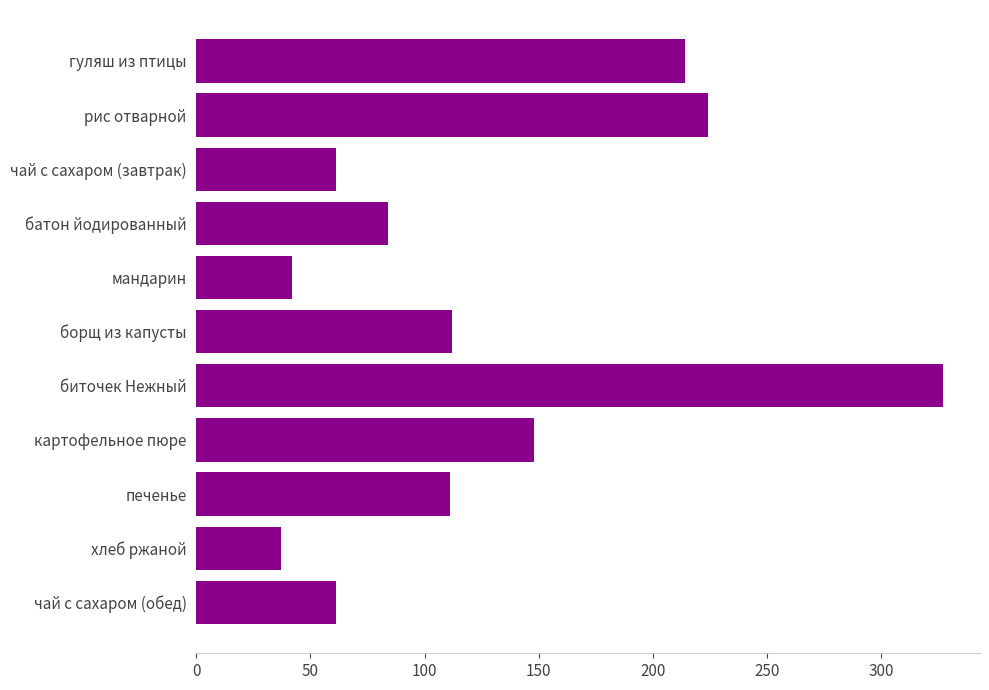

Does the chart contain stacked bars?

No